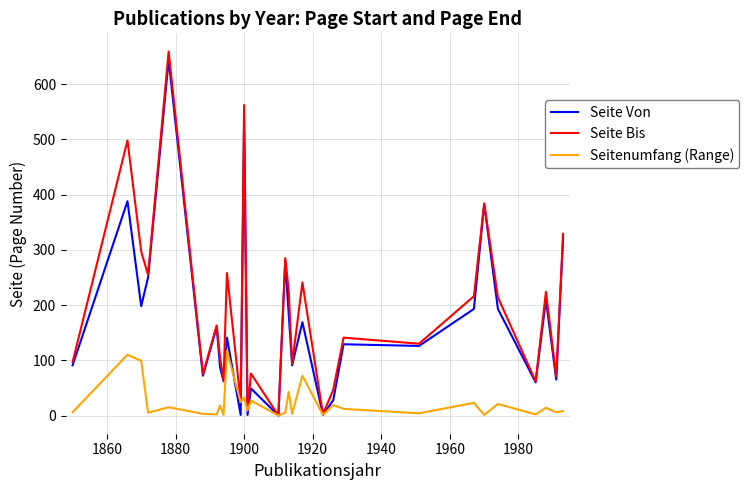

Which series has the widest spread of values?

Seite Bis